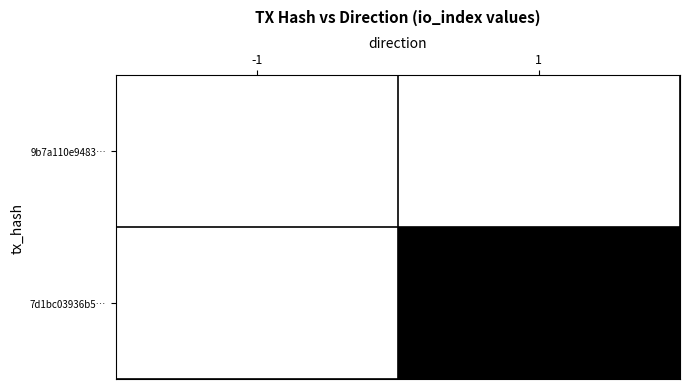

Is the value of 9b7a110e9483… at -1 greater than the value of 7d1bc03936b5… at 1?

Yes